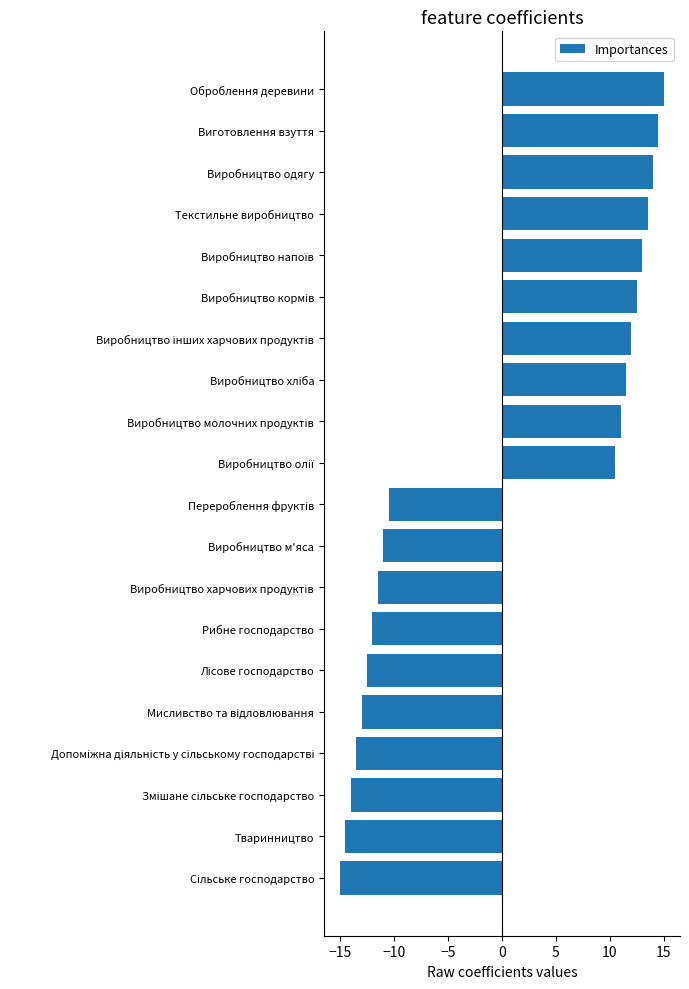

What is the minimum value shown in the chart?

-15.0